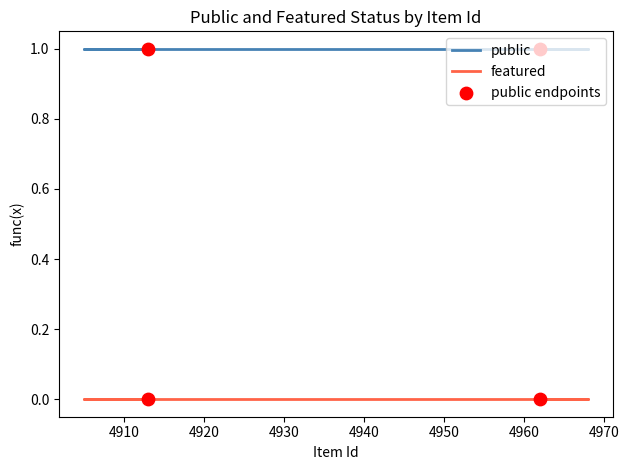

Which series has the widest spread of Y values?

public